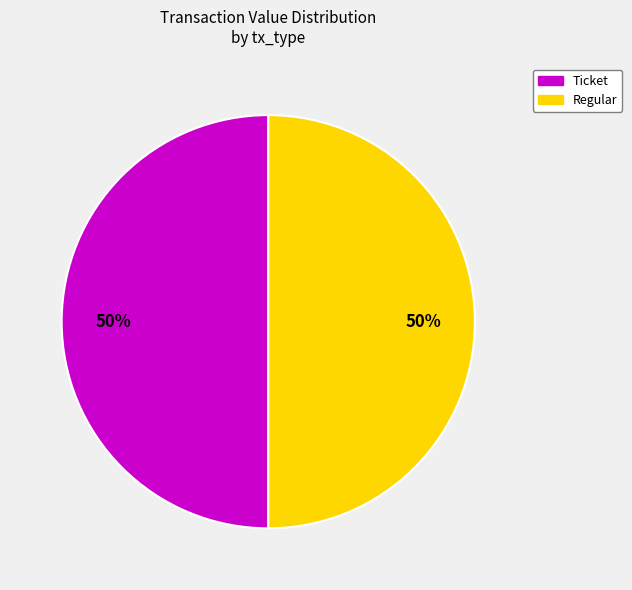

What percentage is the Regular slice, to the nearest percent?

50%